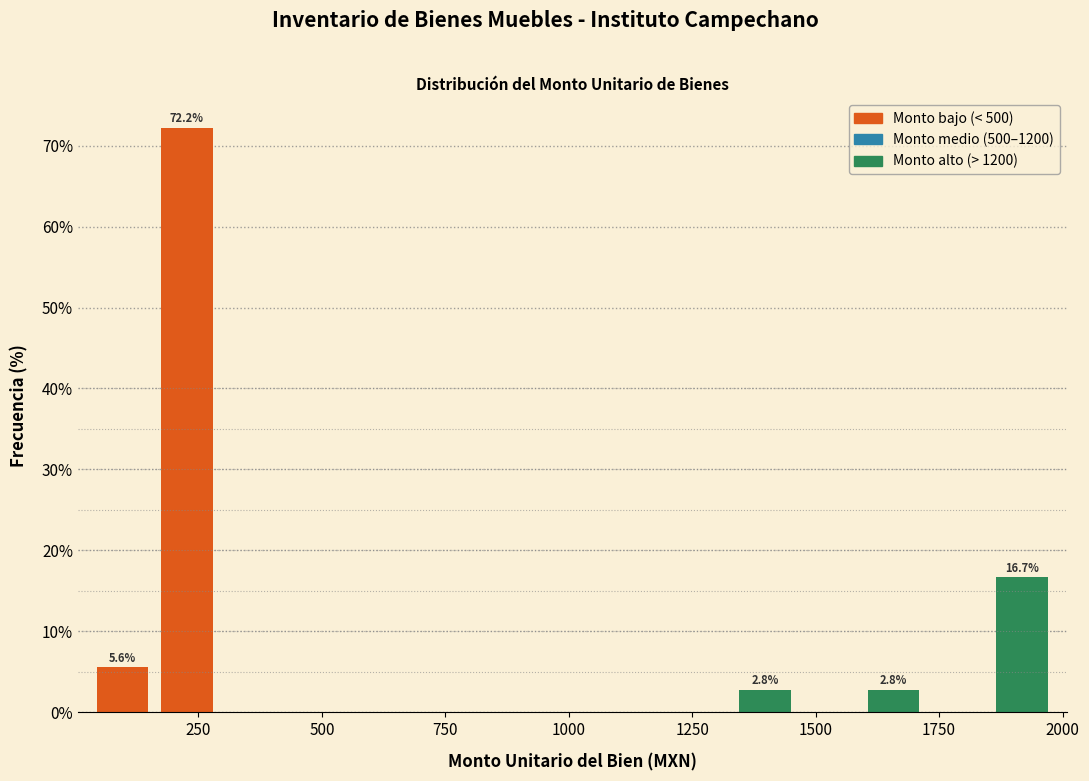

Around what value on the x-axis is the tallest bar? Give the approximate position of its centre, as read against the axis.

250